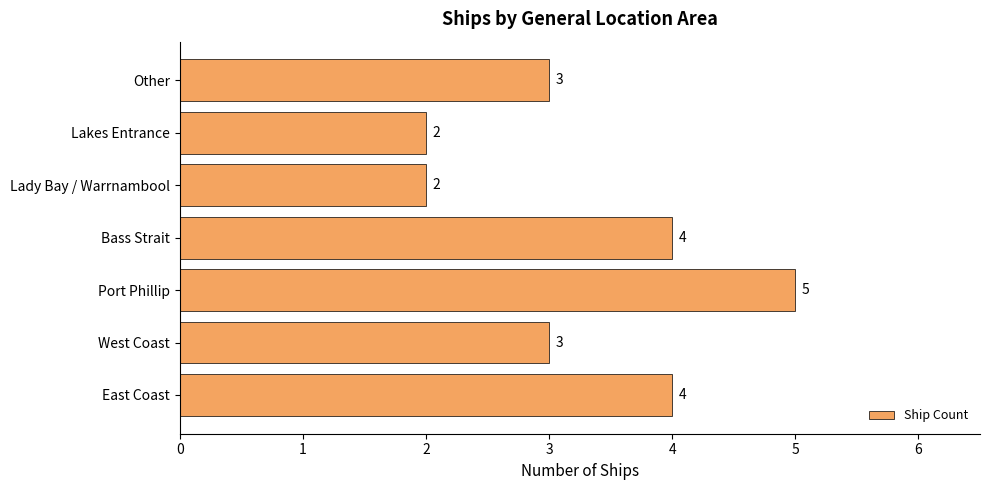

The value at Port Phillip is 9. True or false?

False